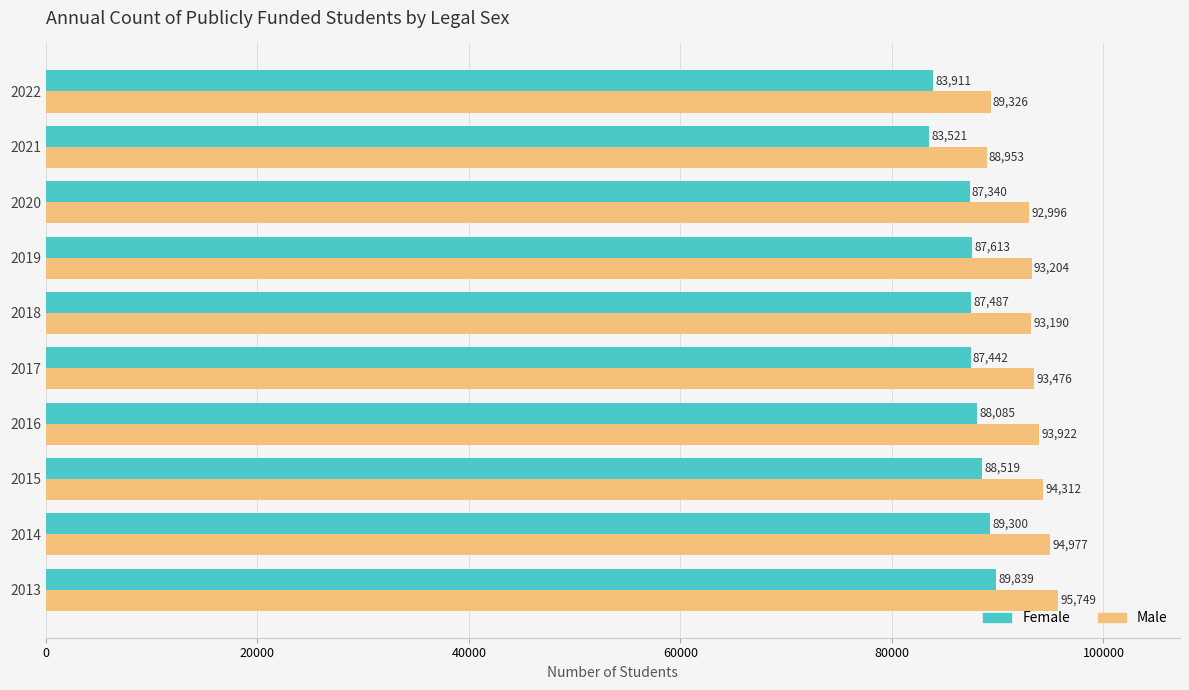

Which series has the largest total across all categories?

Male